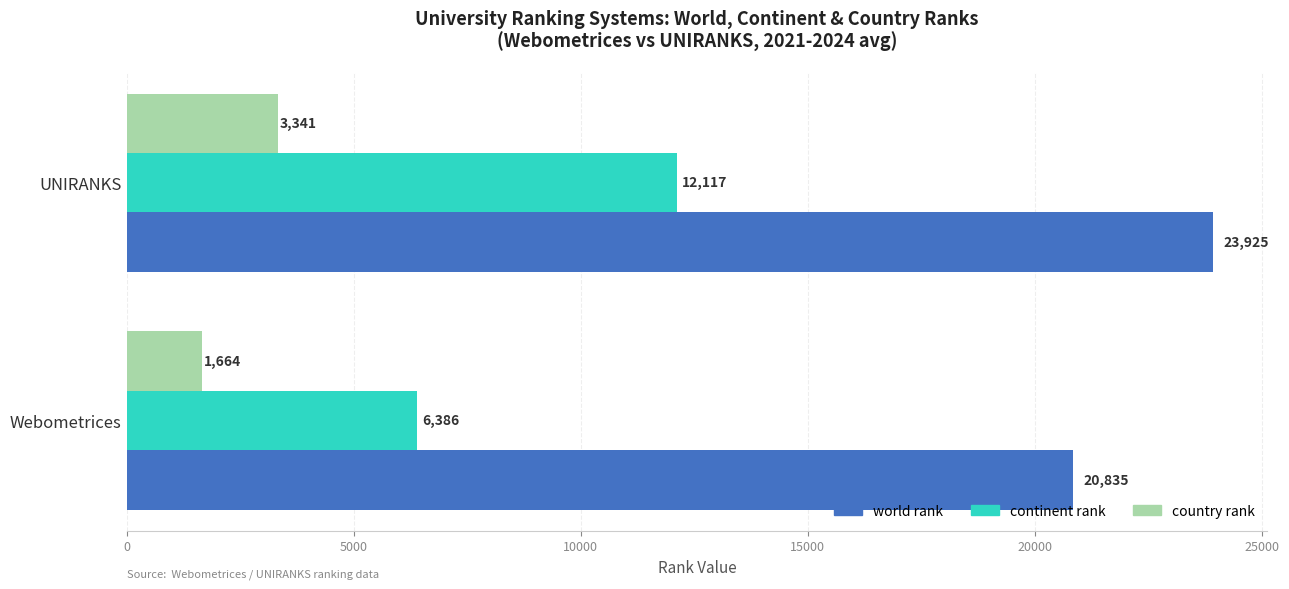

How many country rank values are between 1664 and 3341?

2